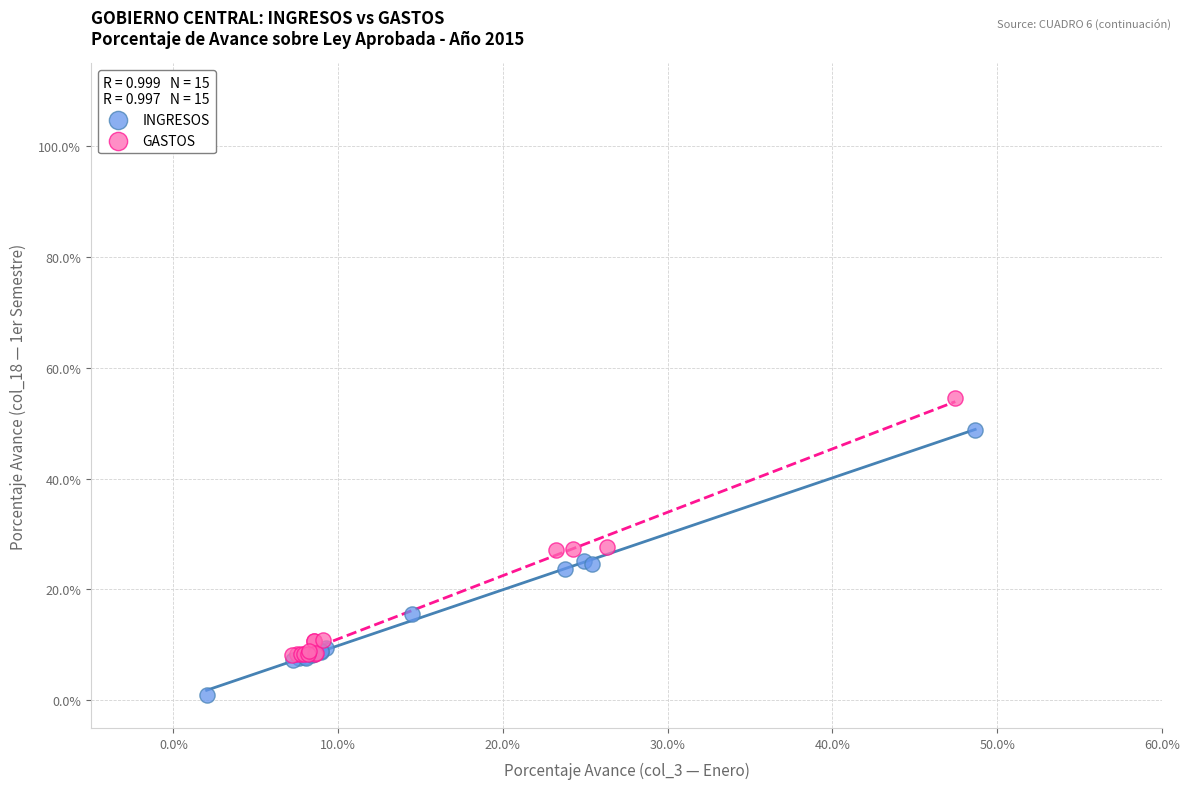

Which series reaches the maximum Y coordinate?

GASTOS